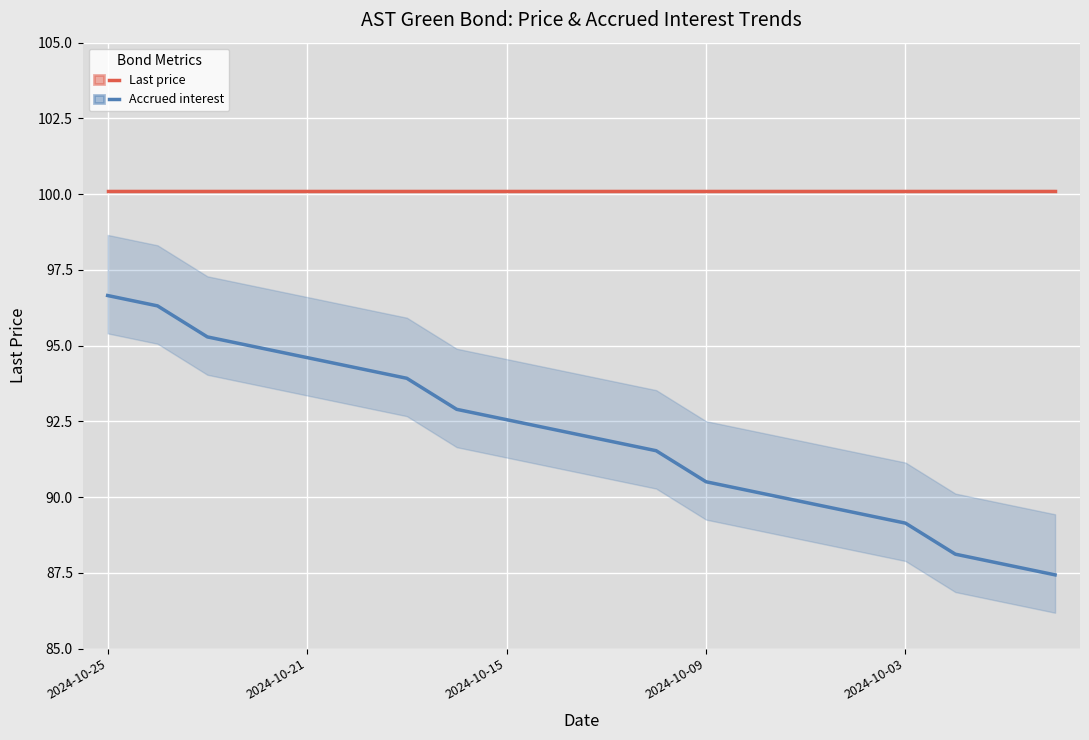

What is the smallest value displayed?

87.4